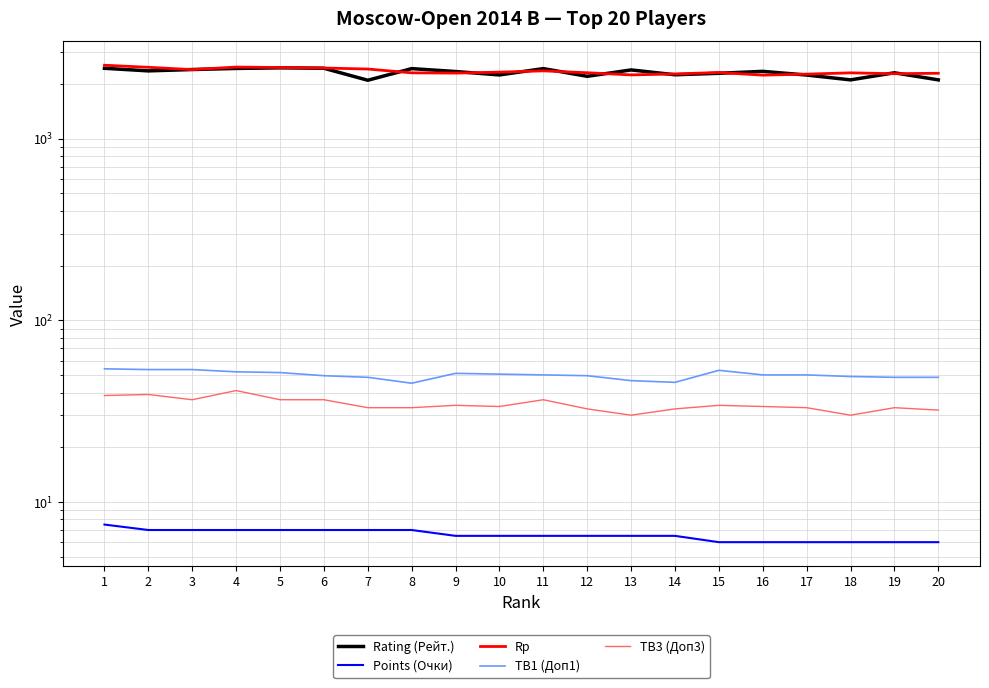

How many interior local valleys does the TB3 (Доп3) series have?

4